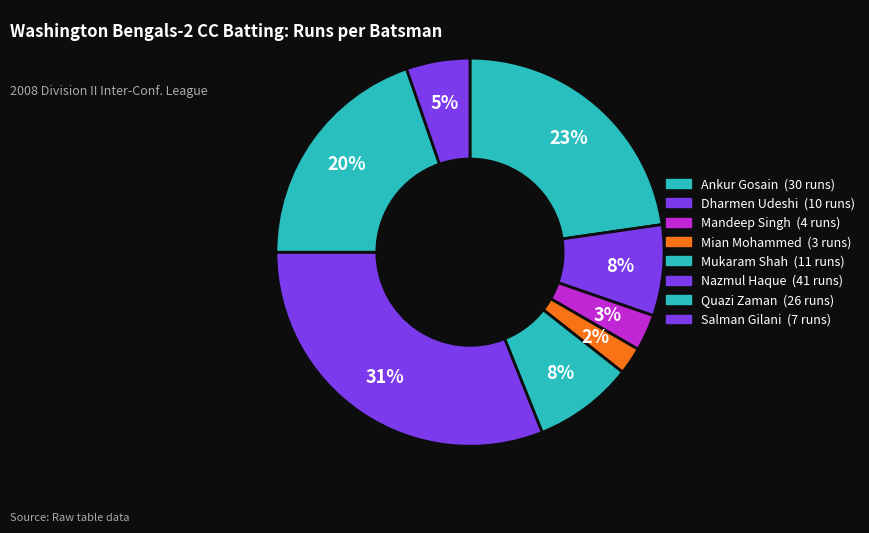

How many segments does this pie chart have?

8